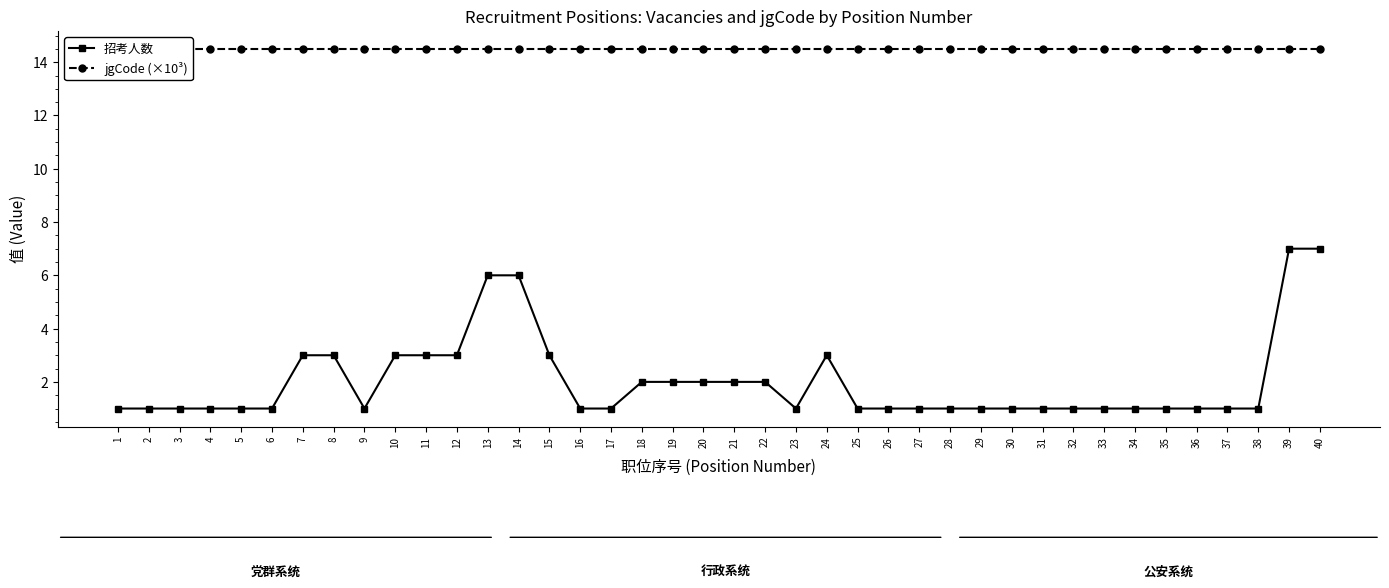

Read the 招考人数 value at 31.

1